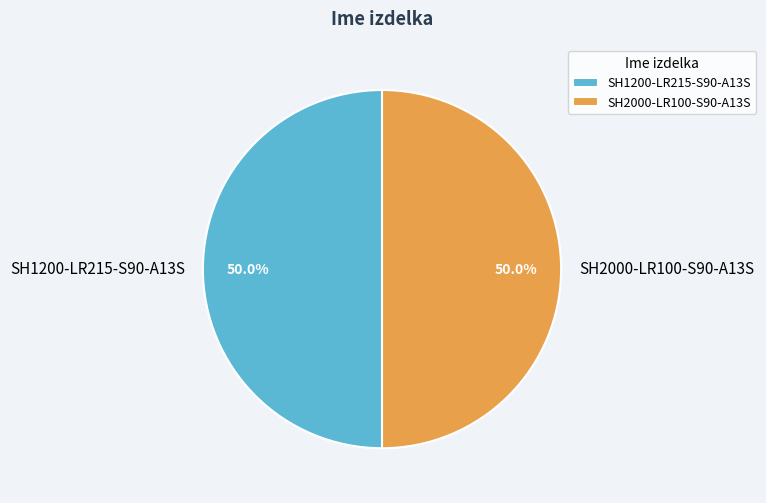

Is it true that SH2000-LR100-S90-A13S is 50% of the pie?

True